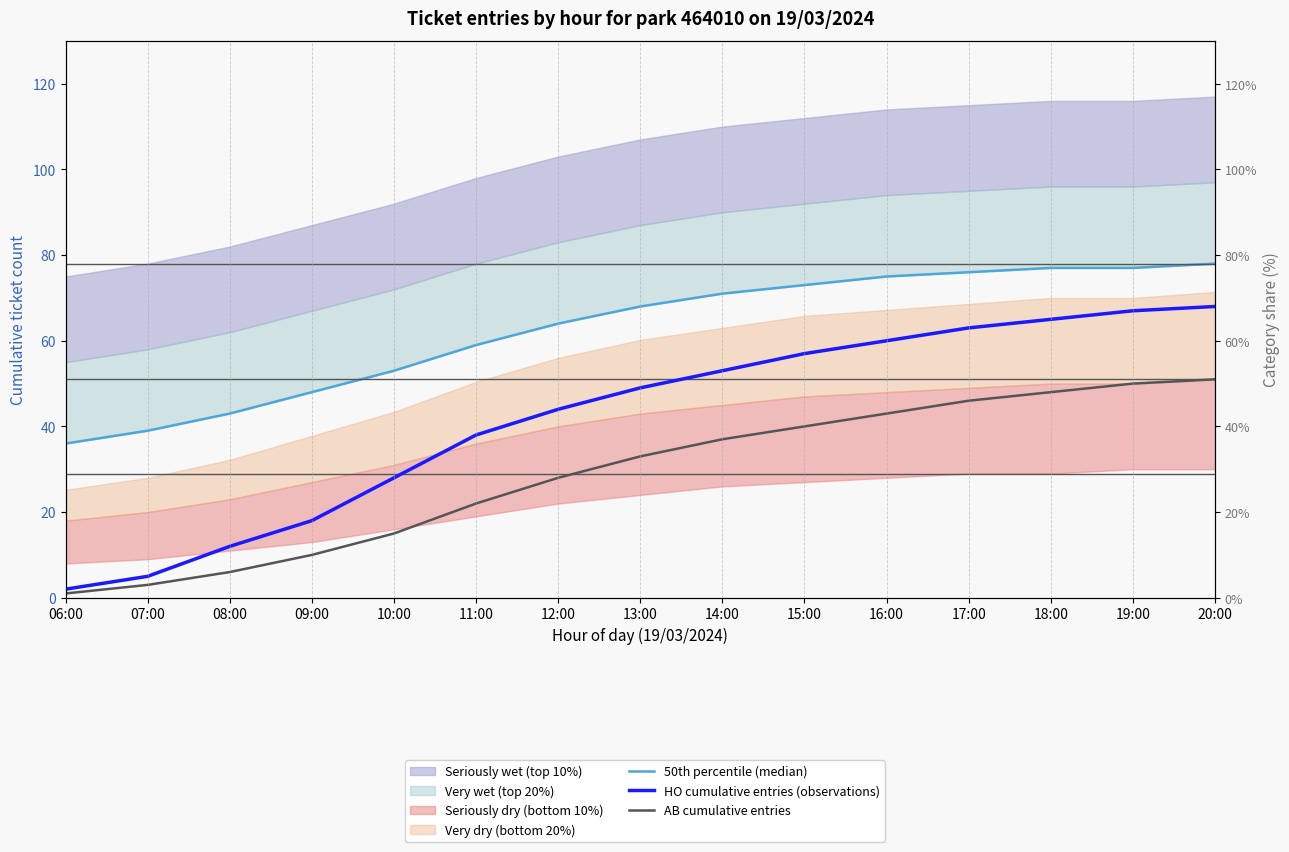

What is the spread (max minus min) of values at 07:00?

36